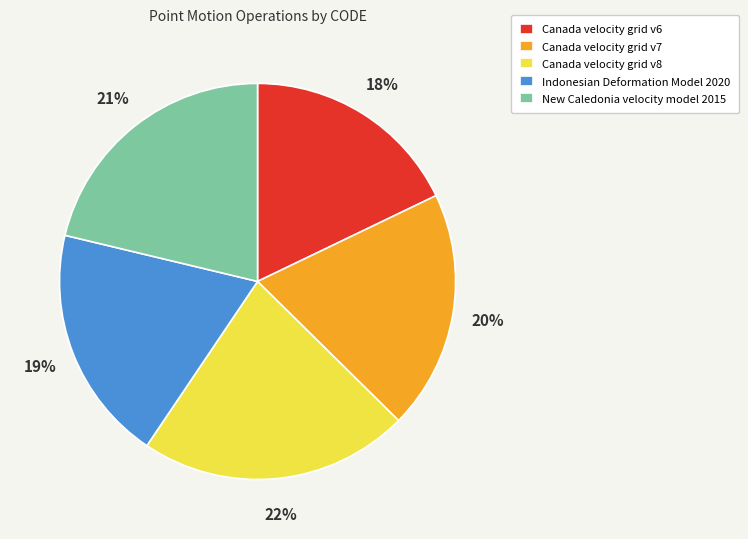

Is it true that Canada velocity grid v8 is 14% of the pie?

False